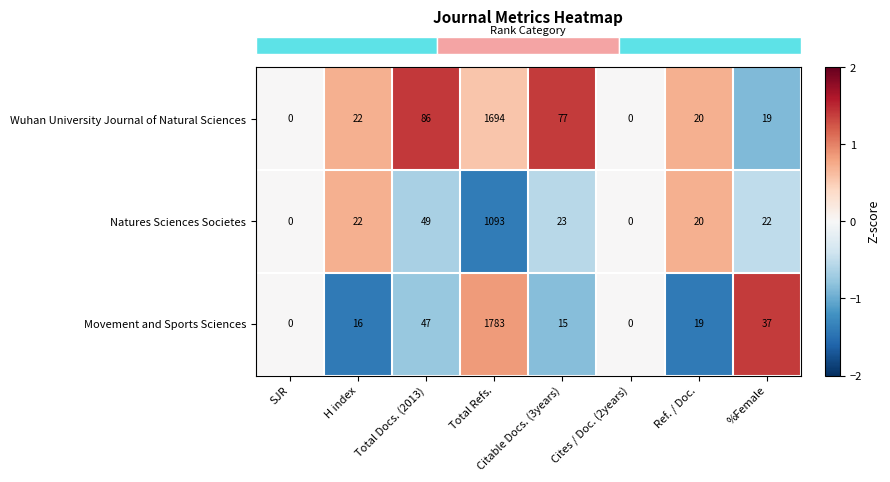

List the series in order of their peak value, lowest first.

Natures Sciences Societes, Wuhan University Journal of Natural Sciences, Movement and Sports Sciences